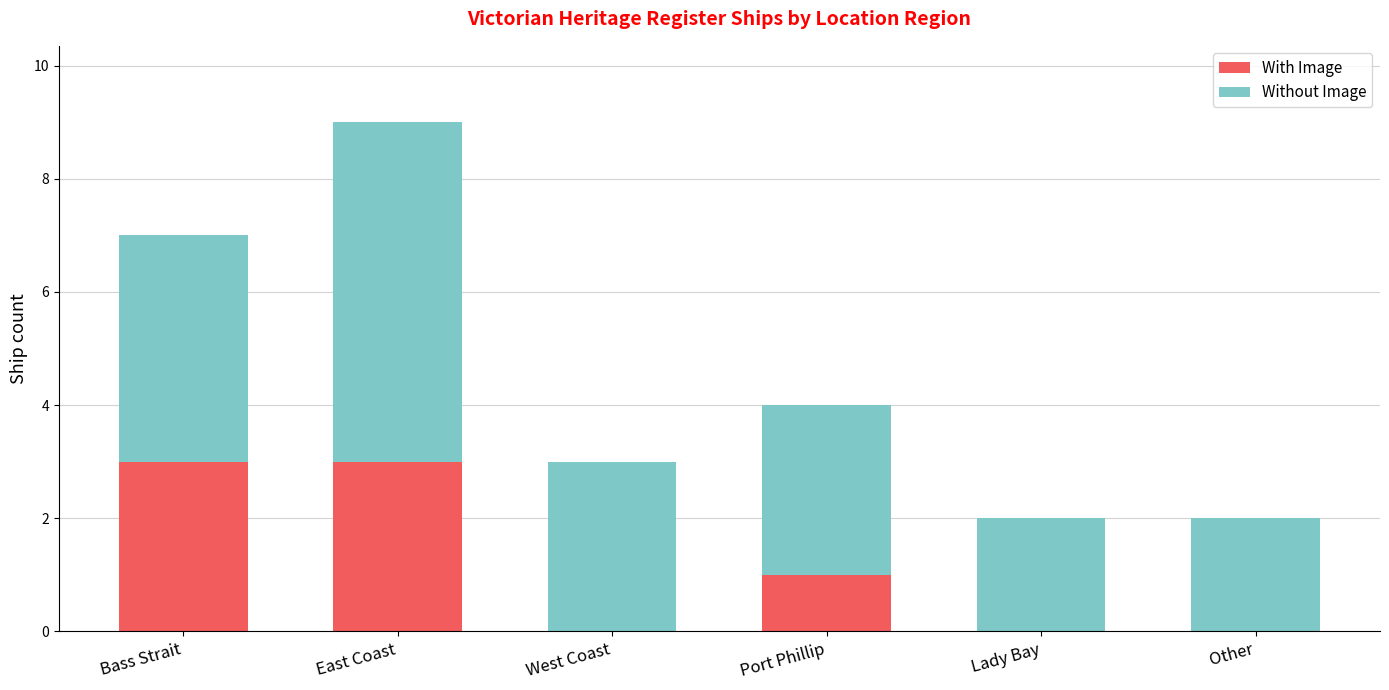

The value of With Image at Port Phillip is 1. True or false?

True